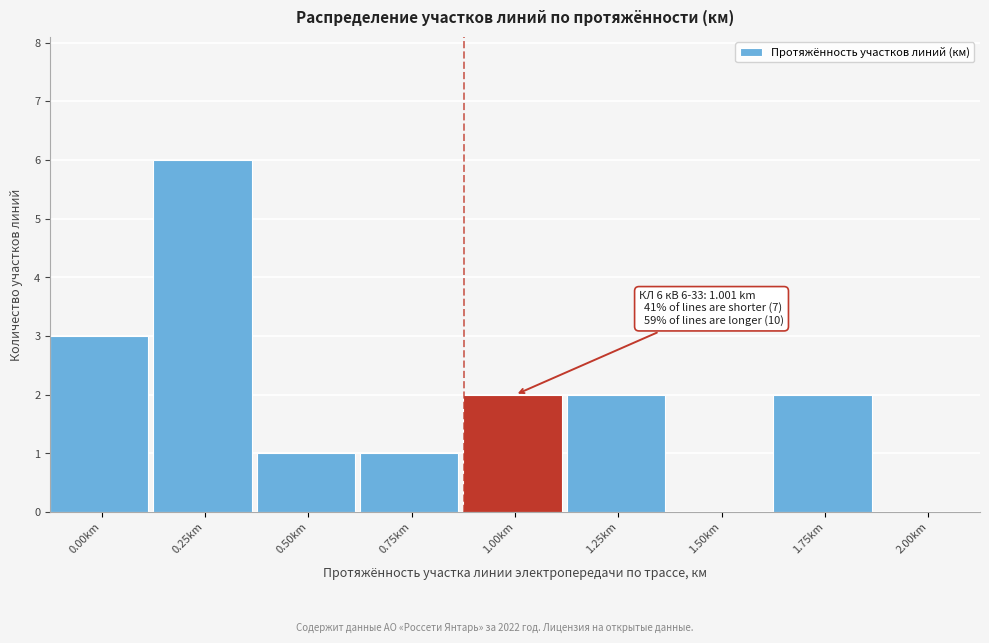

Reading left to right, what are all the values shown in this chart?

0.00km=3	0.25km=6	0.50km=1	0.75km=1	1.00km=2	1.25km=2	1.50km=0	1.75km=2	2.00km=0